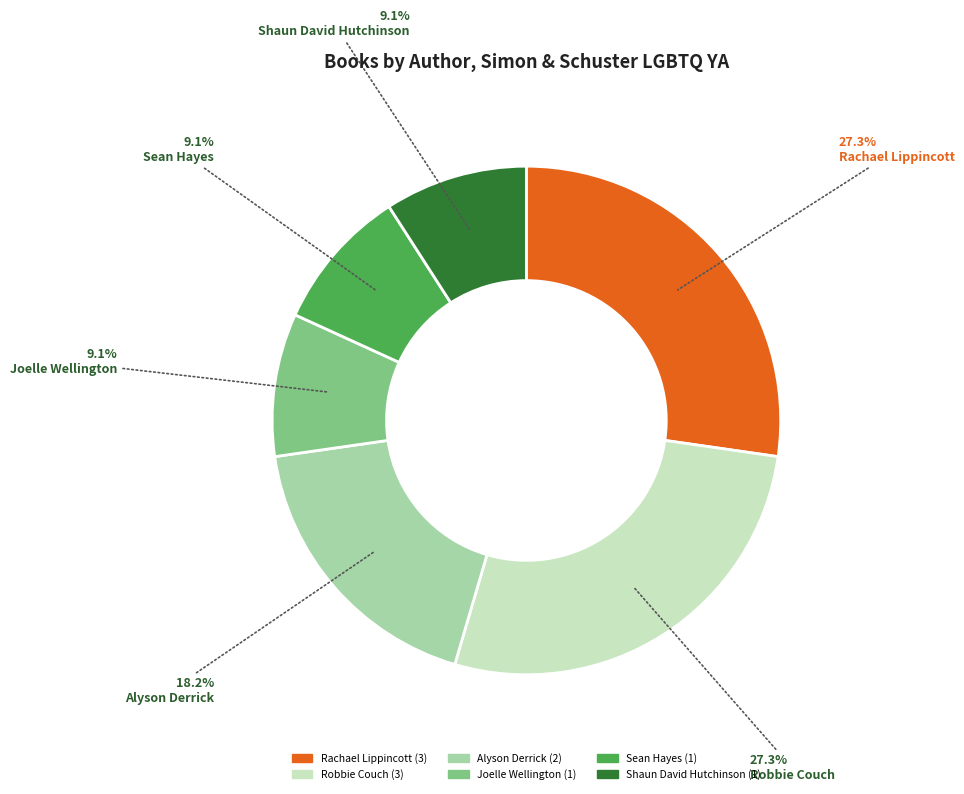

Is Shaun David Hutchinson the majority of the pie?

No